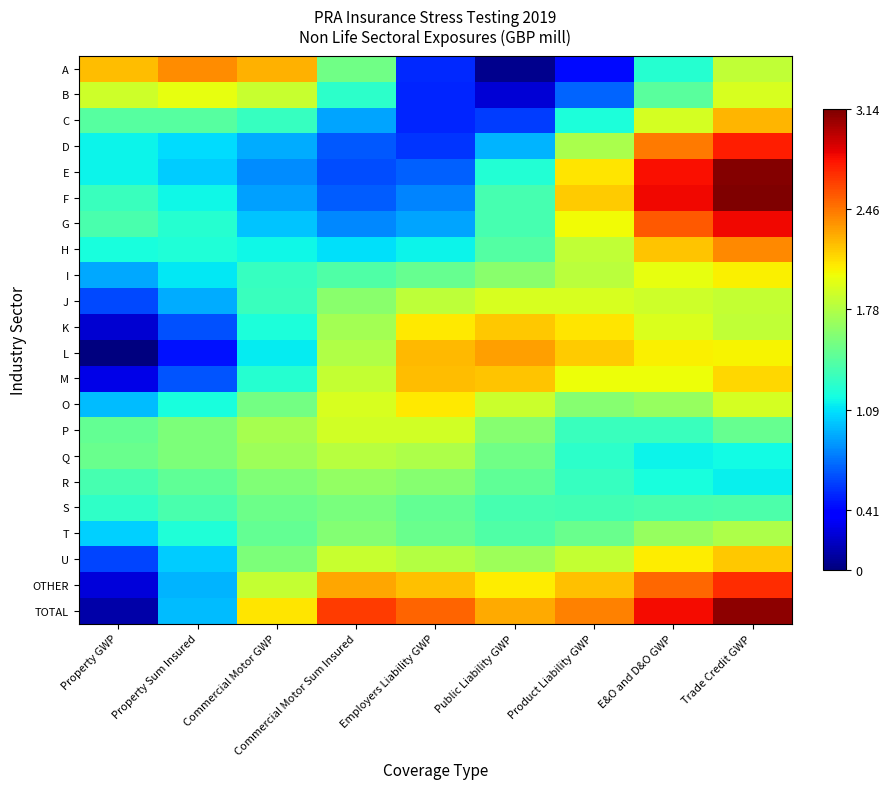

List the series in order of their peak value, highest first.

F, E, TOTAL, G, D, OTHER, H, A, L, C, M, K, U, O, I, B, J, P, Q, T, R, S